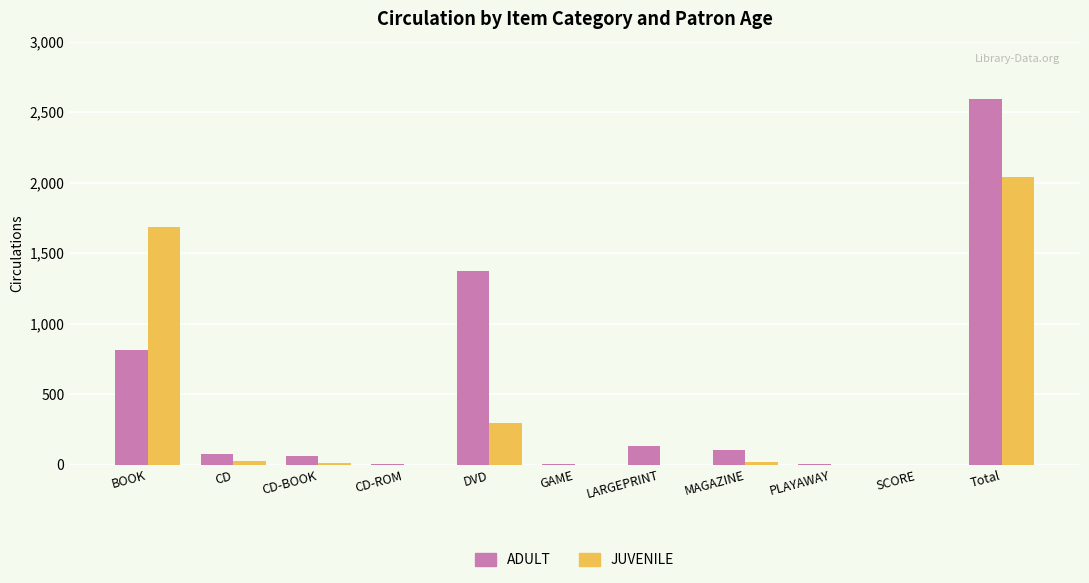

At which category is the sum across all series the highest?

Total